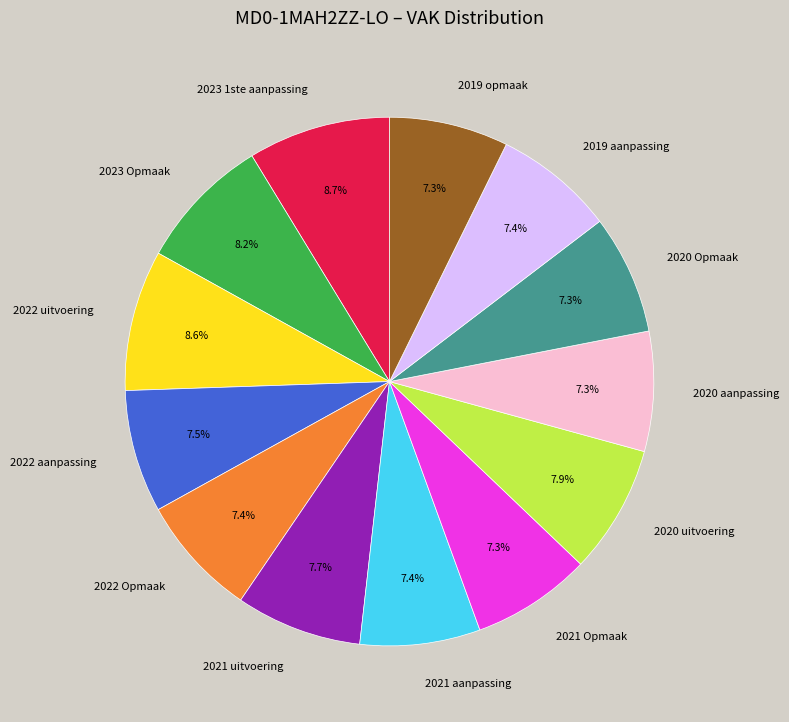

What percentage is NOT represented by 2019 aanpassing?

92.6%